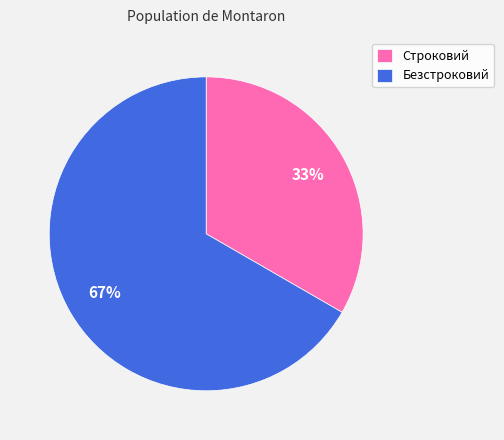

How many slices are in this pie chart?

2